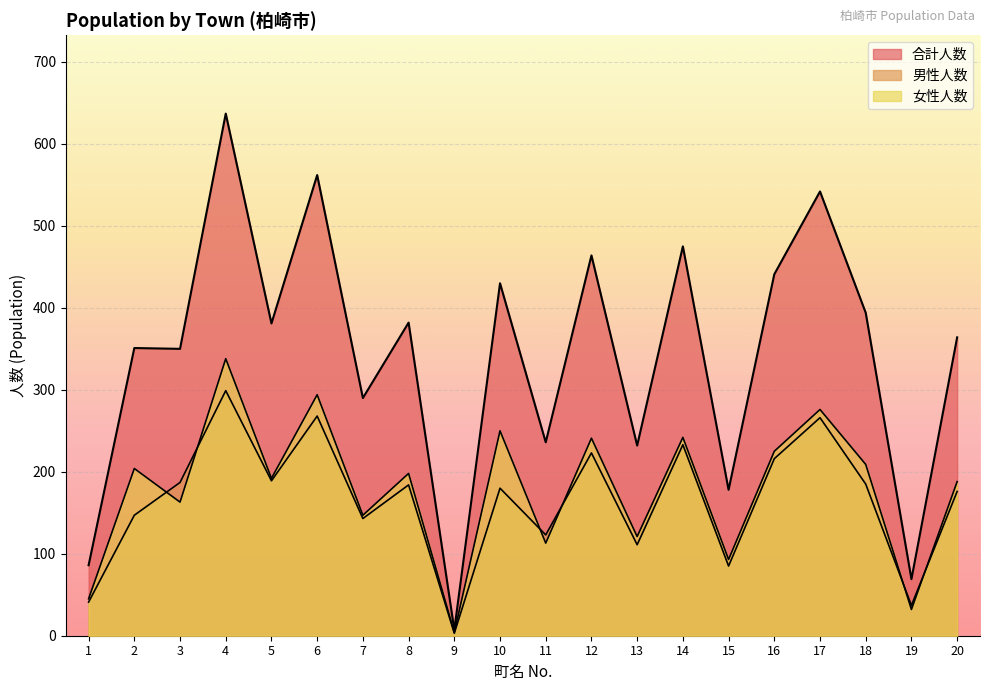

At how many categories does at least one series exceed 446?

5